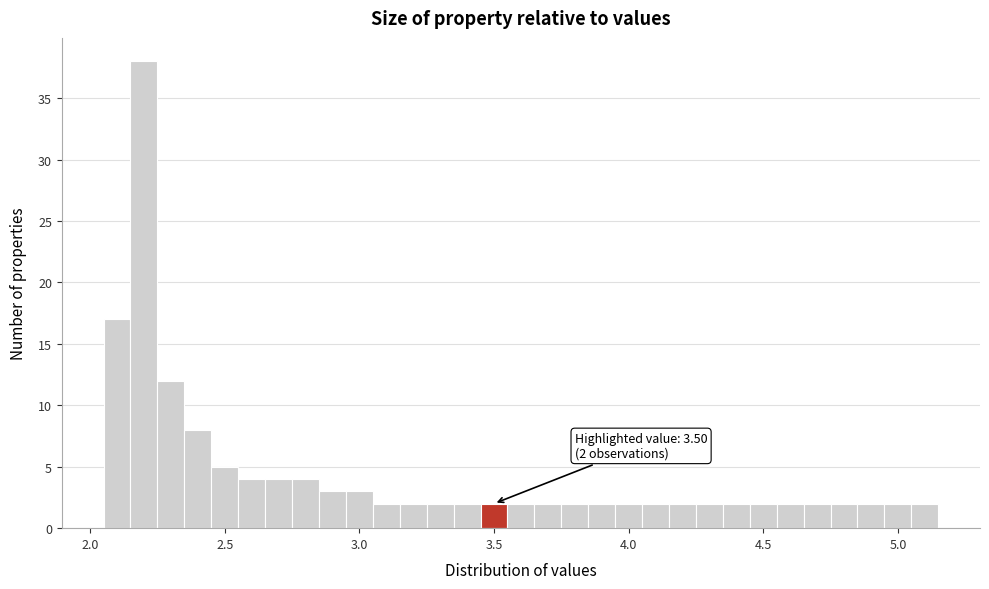

Read against the x-axis, roughly where is the centre of the tallest bar?

2.20